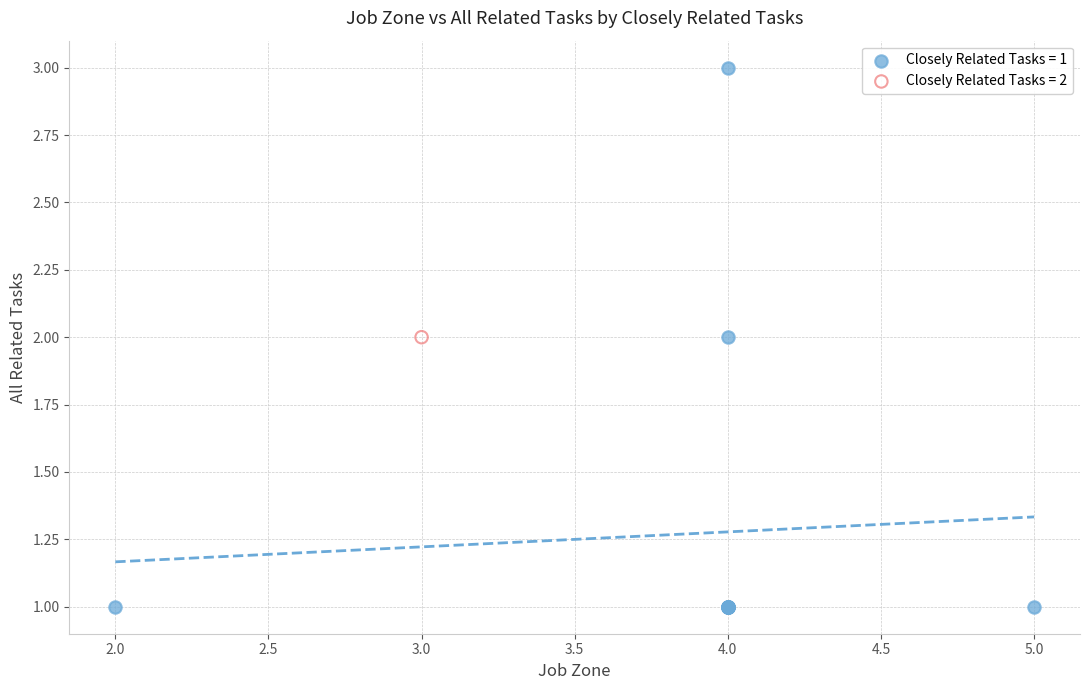

What are all the series names shown in the legend?

Closely Related Tasks = 1, Closely Related Tasks = 2